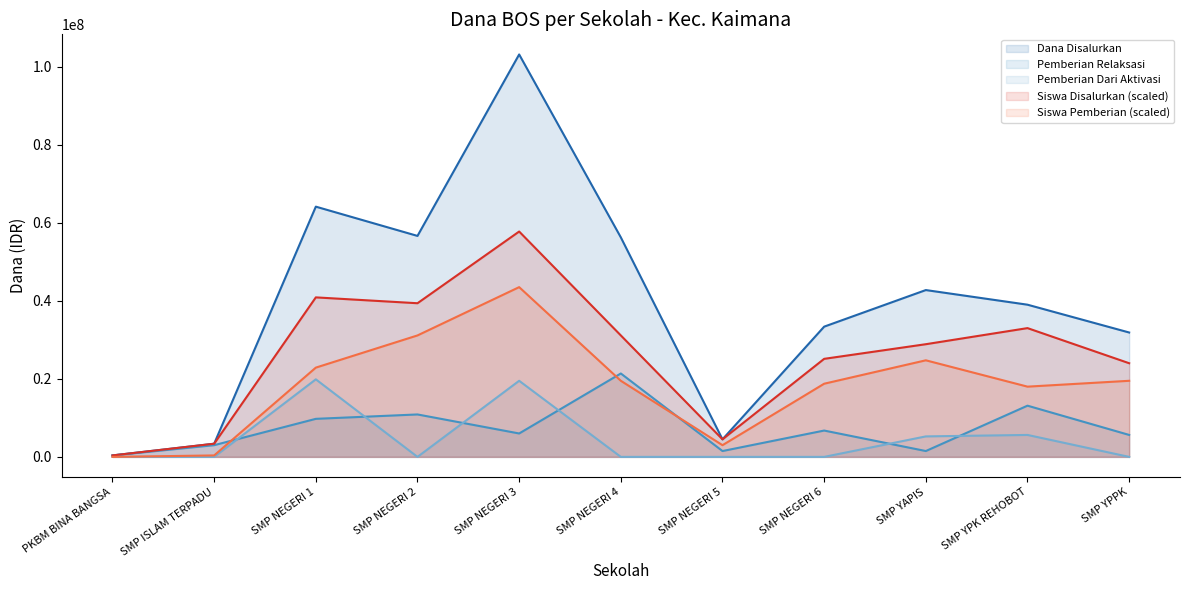

What is the average value of the Siswa Disalurkan series?

26215909